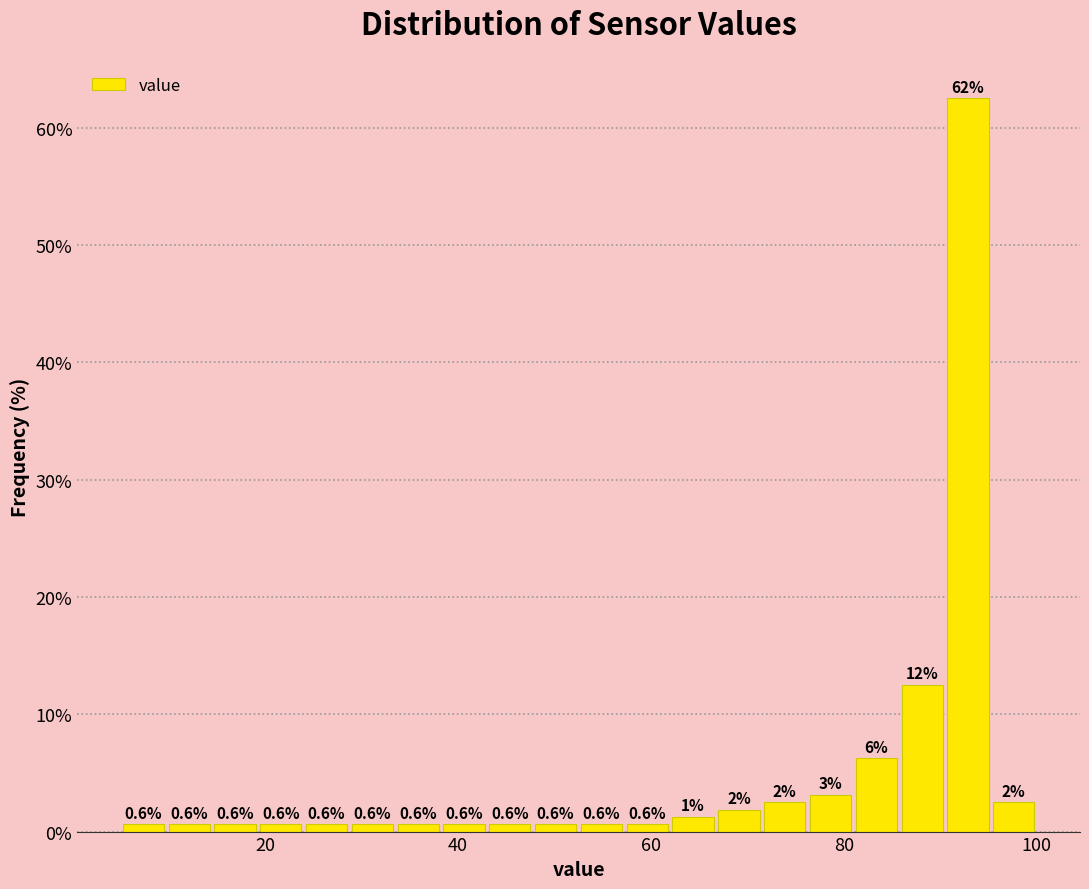

Around what value on the x-axis is the tallest bar? Give the approximate position of its centre, as read against the axis.

92